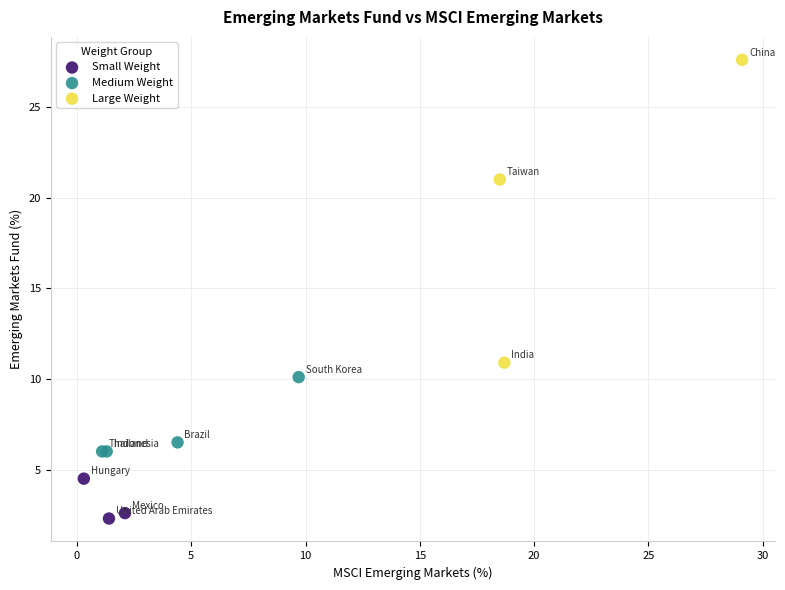

Which series contains the highest Y value?

Large Weight